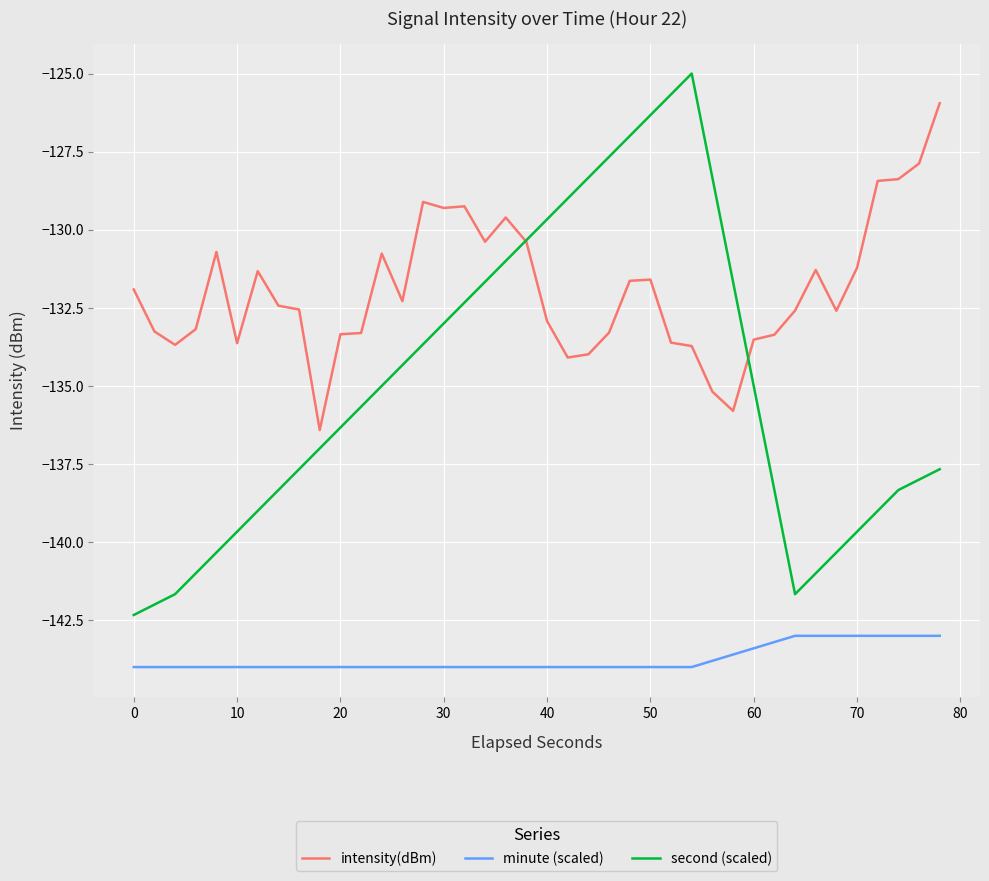

Which series has the largest range (max minus min)?

second (scaled)